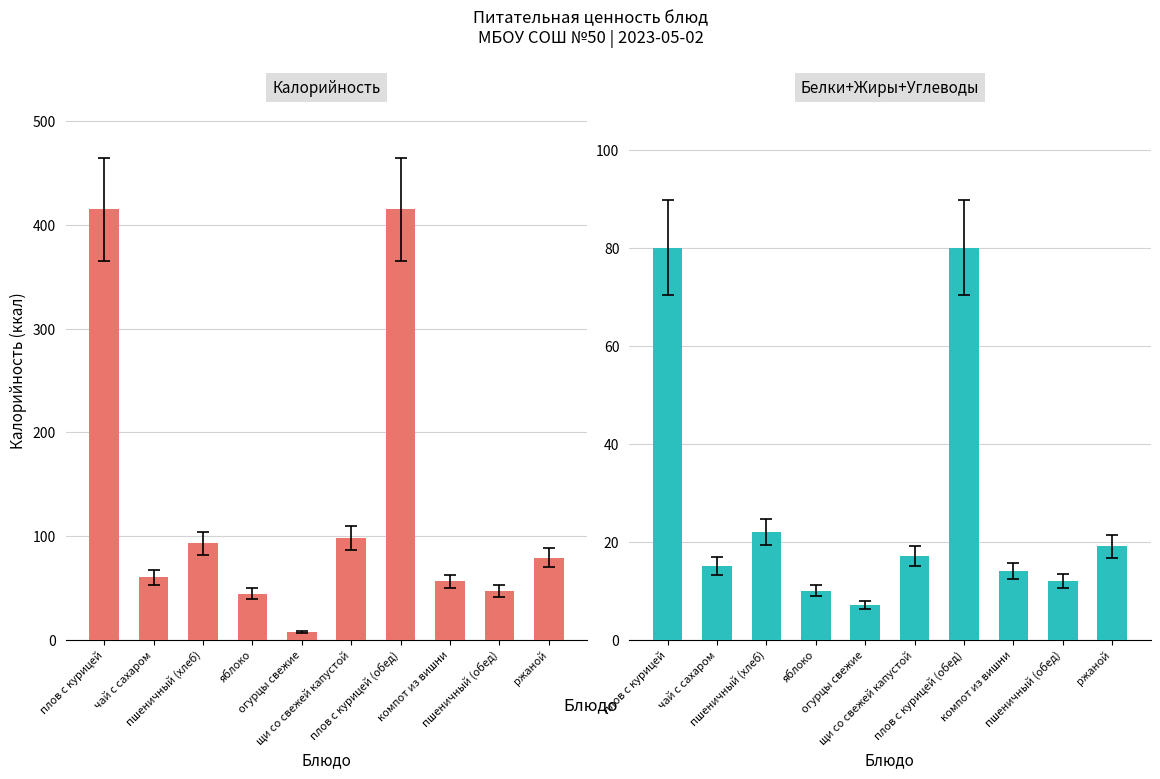

What is the highest value of the Калорийность series?

415